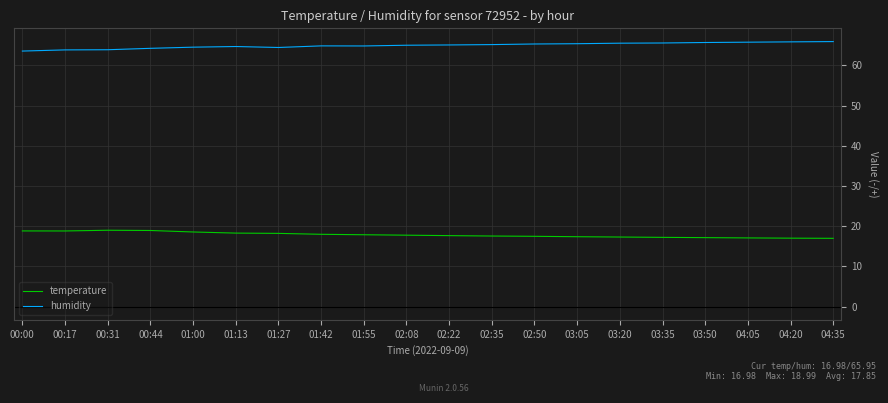

Is this an area chart (filled region under the line)?

No